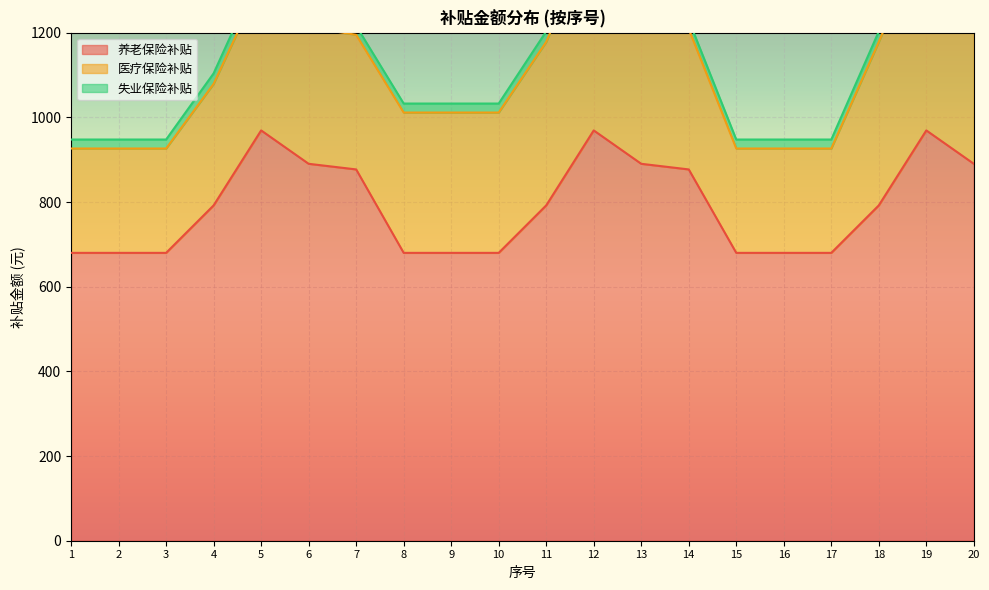

Which category has the highest value in the 养老保险补贴 series?

5